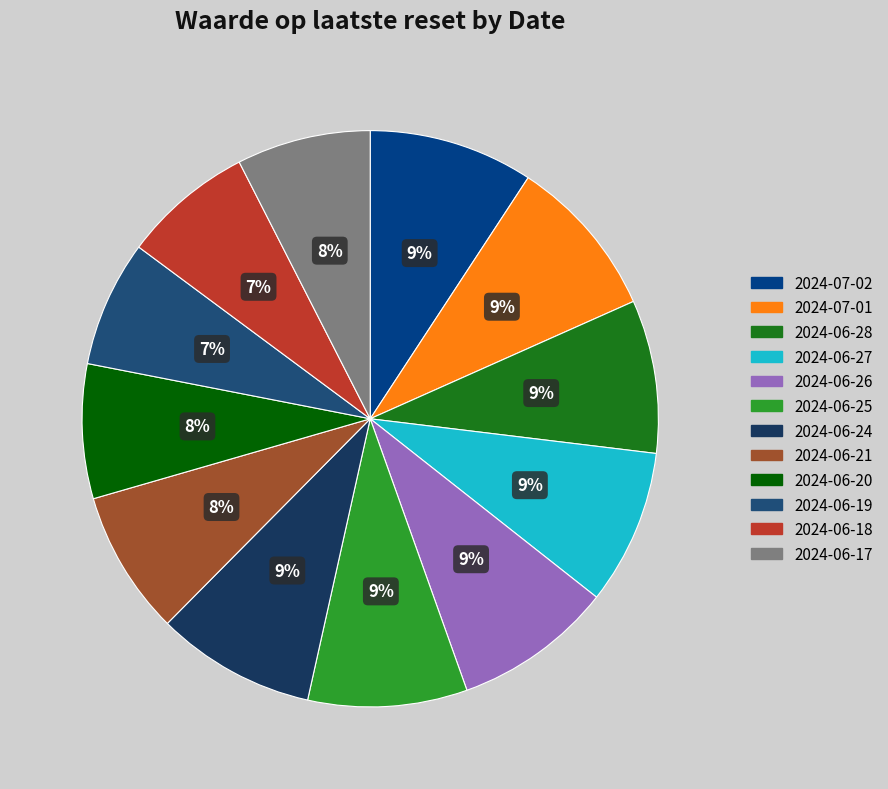

How many segments does this pie chart have?

12